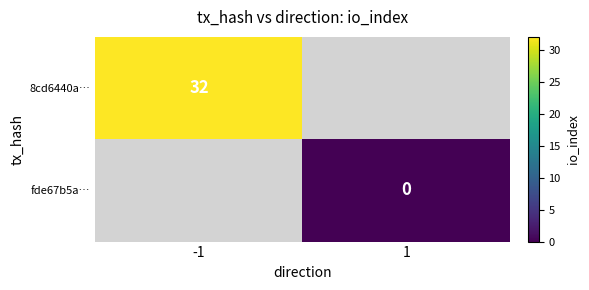

The value of 8cd6440a… at -1 is 16. True or false?

False